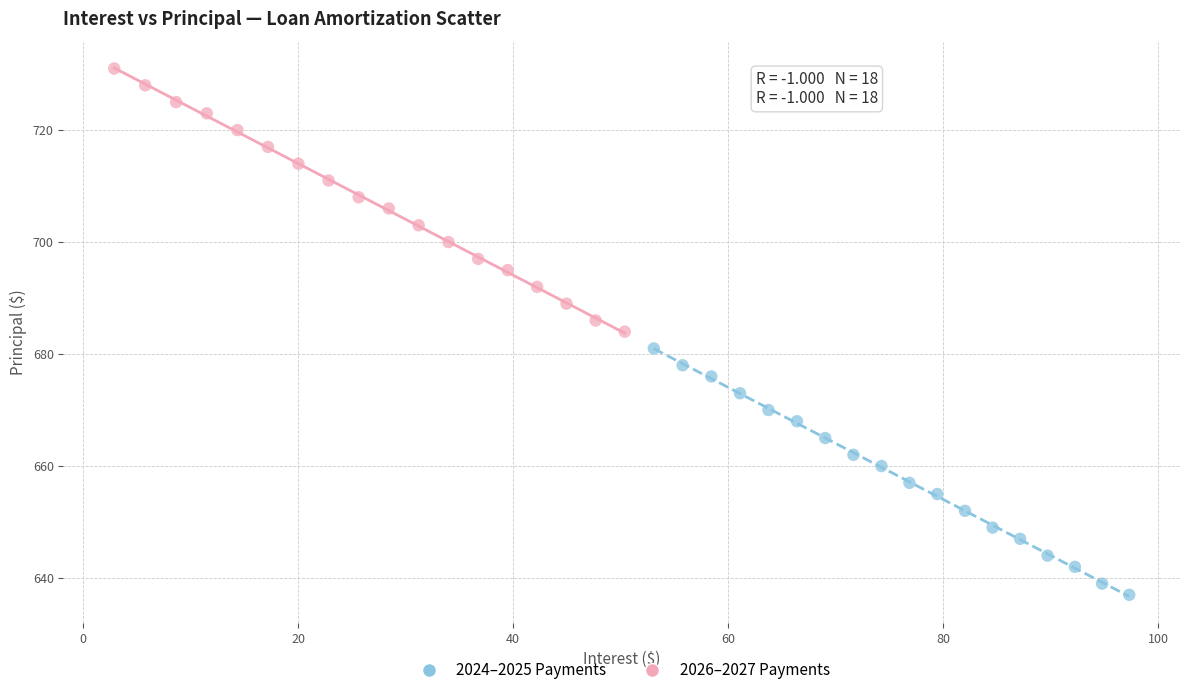

Which series has the widest spread of Y values?

2026–2027 Payments